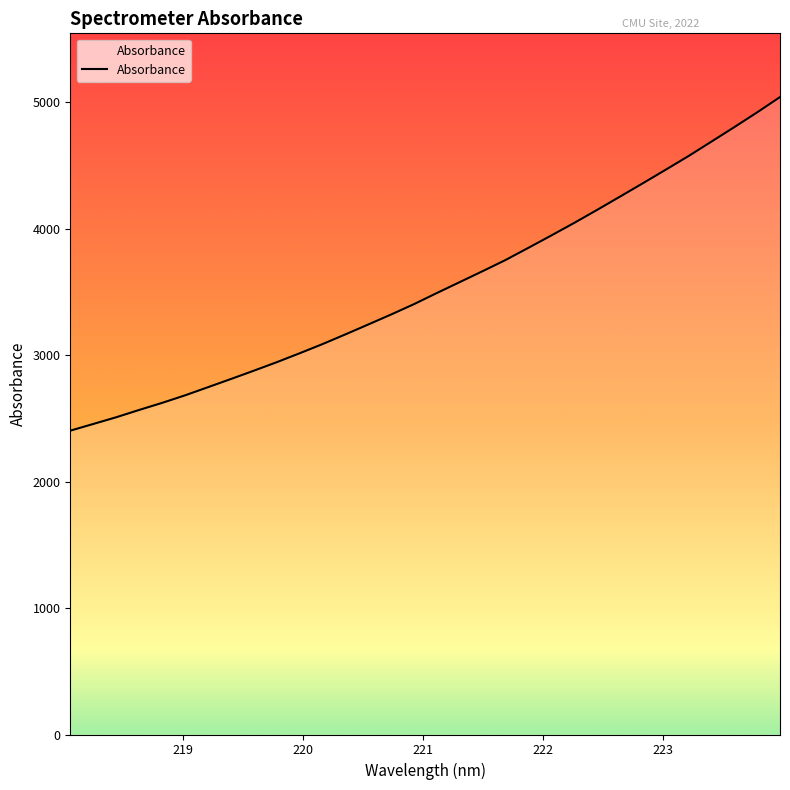

Reading right to left, extract all data points from this chart.

223.9802=5042.0	223.7895=4920.9	223.5987=4803.9	223.408=4689.4	223.2172=4575.4	223.0264=4467.0	222.8355=4359.8	222.6447=4254.1	222.4538=4149.1	222.263=4046.3	222.0721=3947.0	221.8812=3849.4	221.6902=3752.9	221.4993=3664.7	221.3083=3578.2	221.1174=3491.8	220.9264=3403.8	220.7354=3321.8	220.5444=3242.6	220.3533=3164.2	220.1623=3087.4	219.9712=3014.8	219.7801=2944.1	219.589=2877.0	219.3979=2811.2	219.2067=2746.5	219.0156=2682.2	218.8244=2622.7	218.6332=2566.8	218.442=2509.1	218.2508=2456.0	218.0596=2403.3